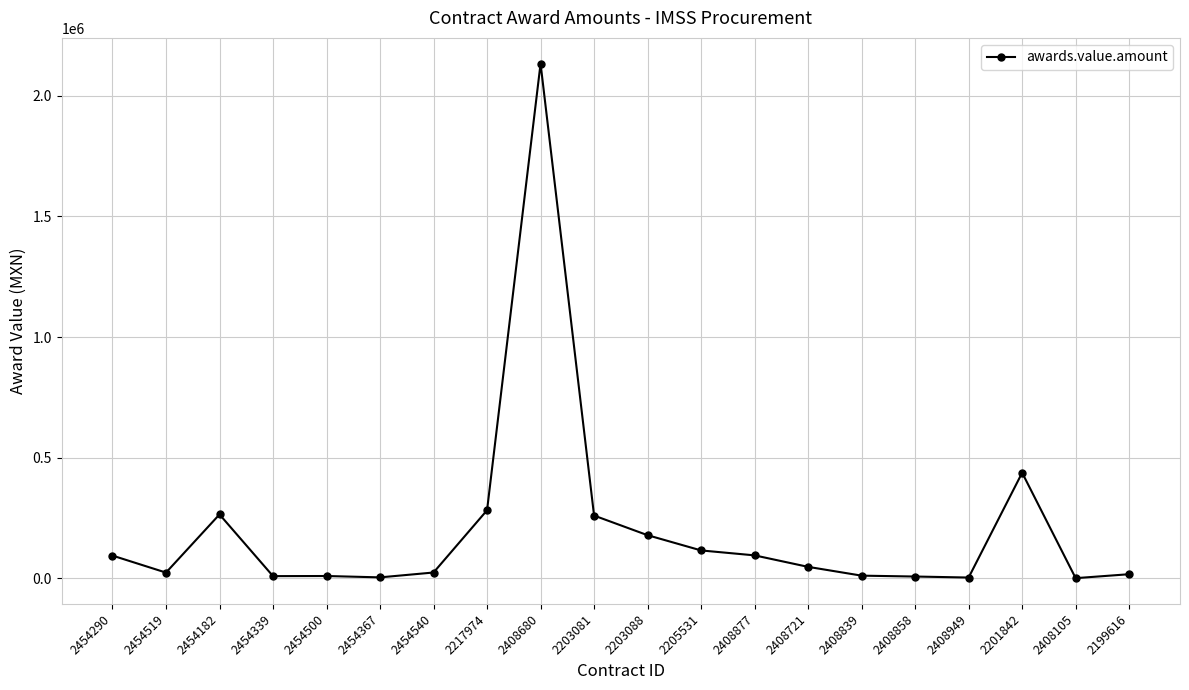

What is the label of the 17th point from the right?

2454339